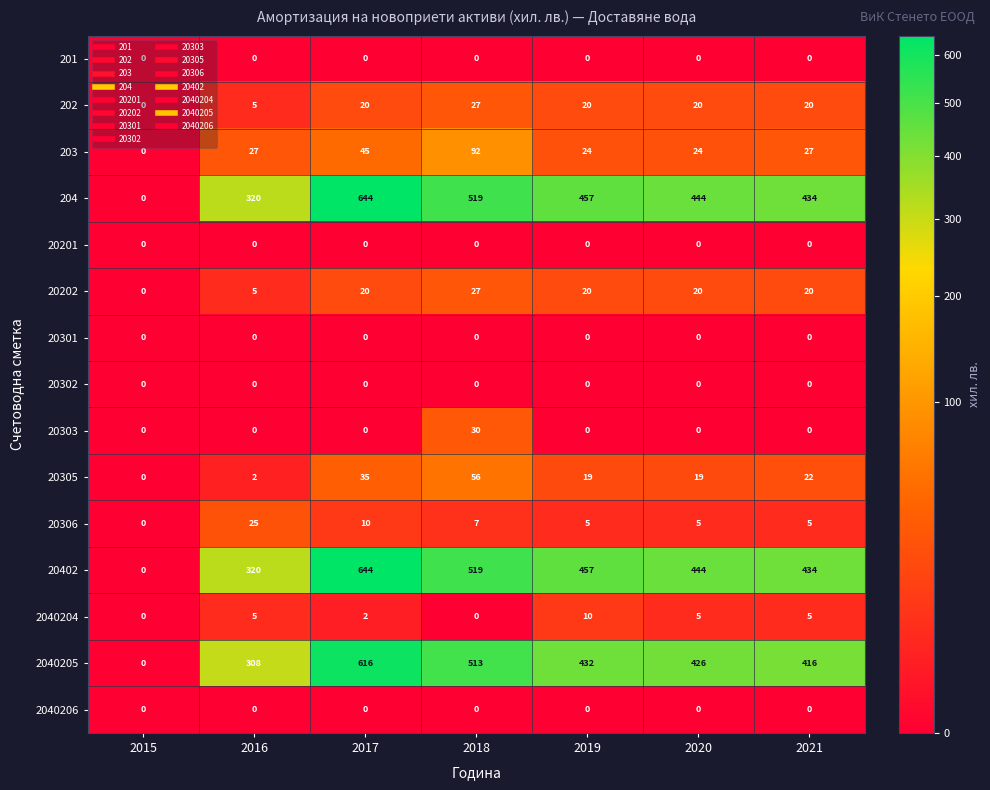

What is the spread (max minus min) of values at 2019?

457